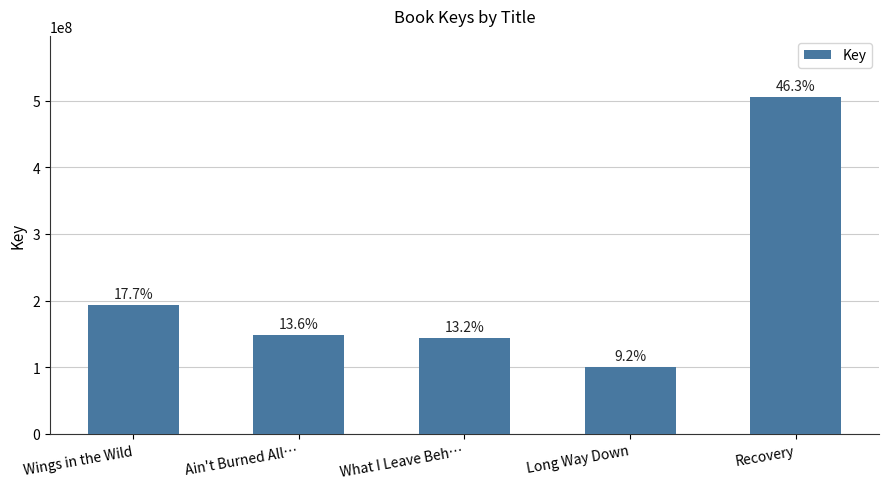

Reading left to right, transcribe all the data shown in this chart.

Wings in the Wild=193320444	Ain't Burned All…=148351318	What I Leave Beh…=144019265	Long Way Down=100356512	Recovery=506058170